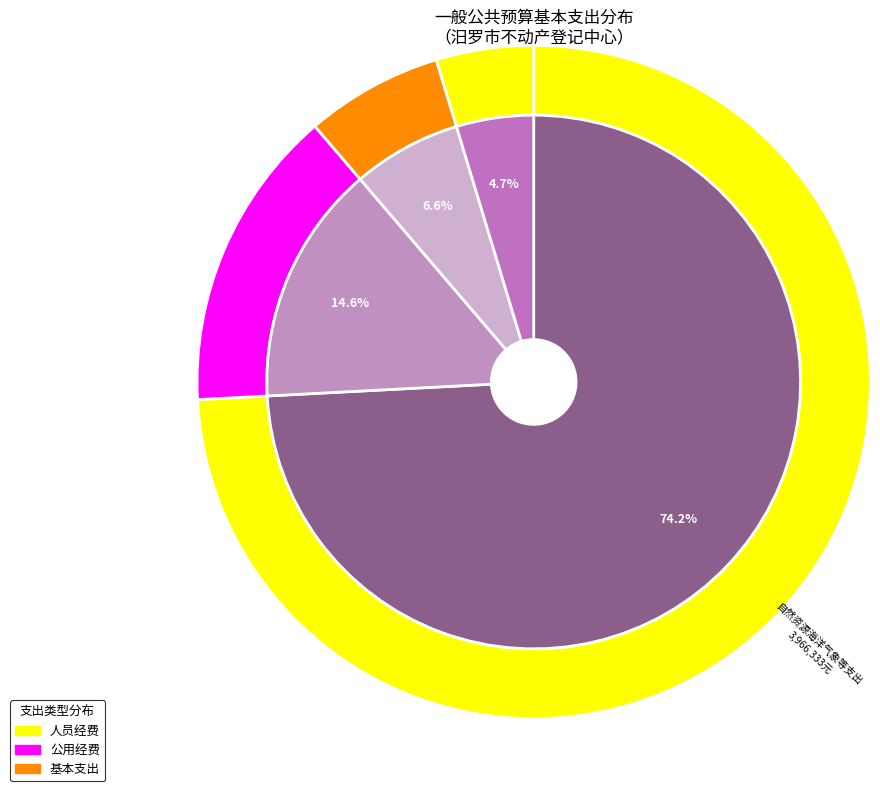

Is there a majority slice in this chart?

Yes